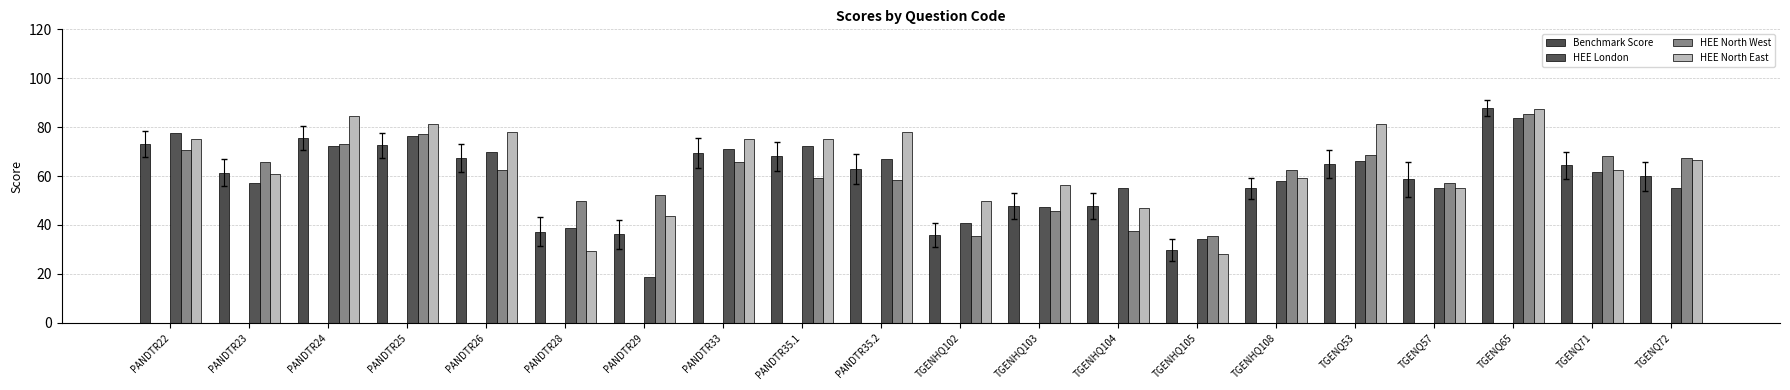

How many values in the HEE North West series exceed 62?

11